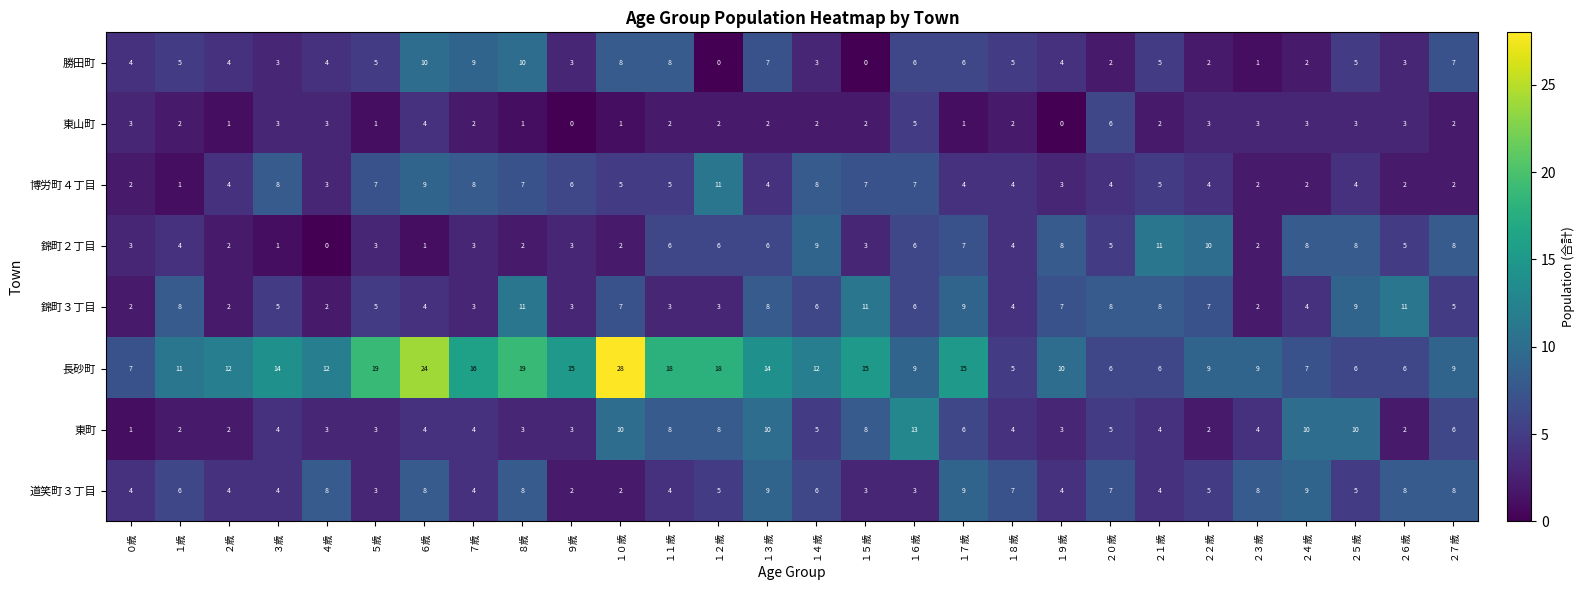

At which category is the sum across all series the highest?

６歳